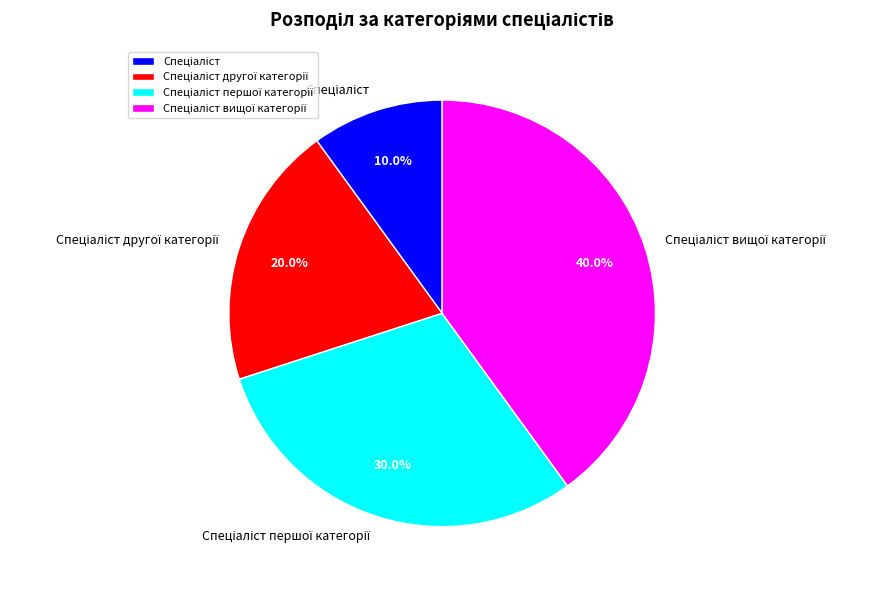

Rank the categories by value from highest to lowest.

Спеціаліст вищої категорії, Спеціаліст першої категорії, Спеціаліст другої категорії, Спеціаліст